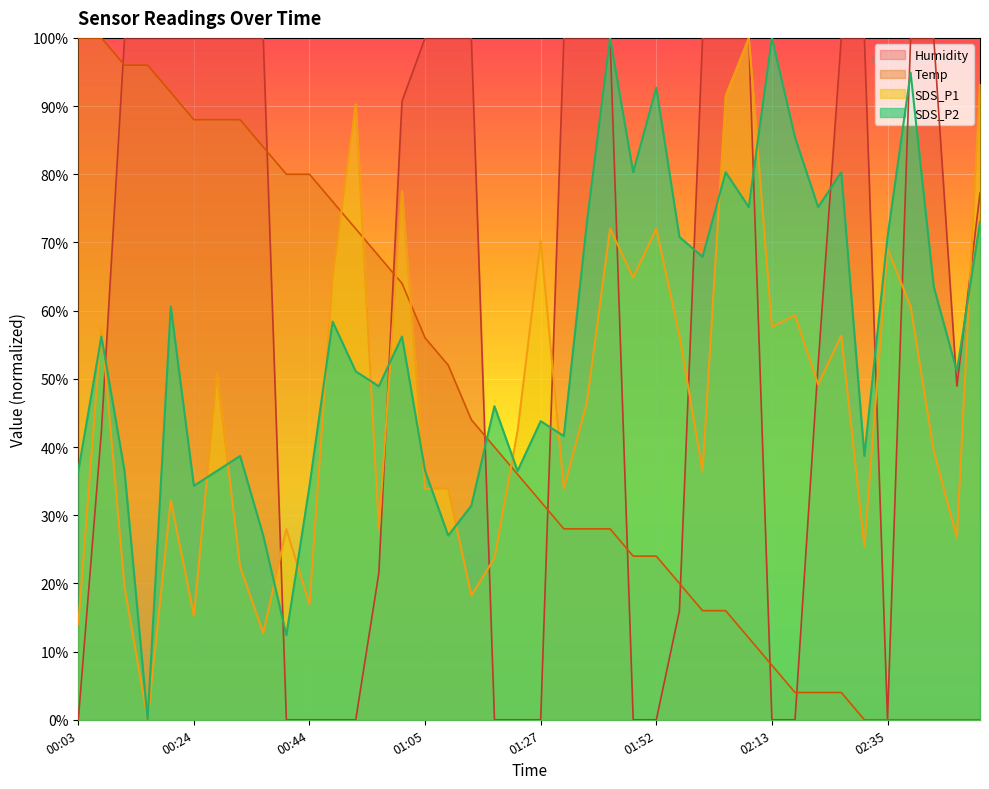

Between 00:57 and 02:39, which is larger?

02:39